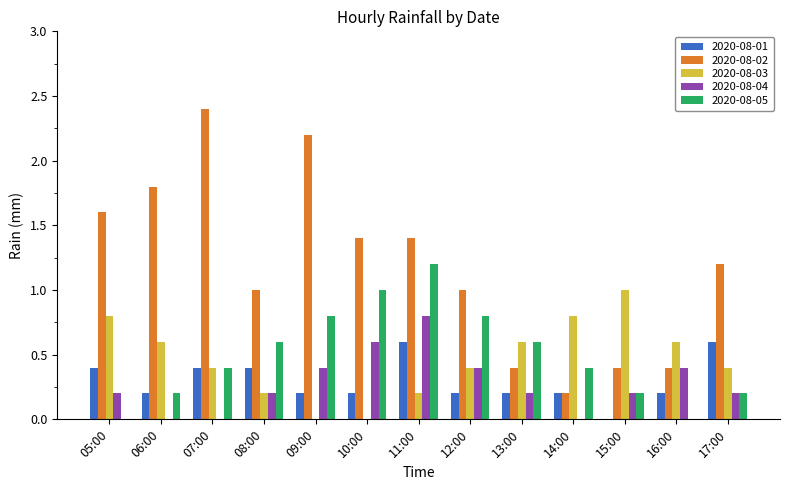

What are all the series names shown in the legend?

2020-08-01, 2020-08-02, 2020-08-03, 2020-08-04, 2020-08-05